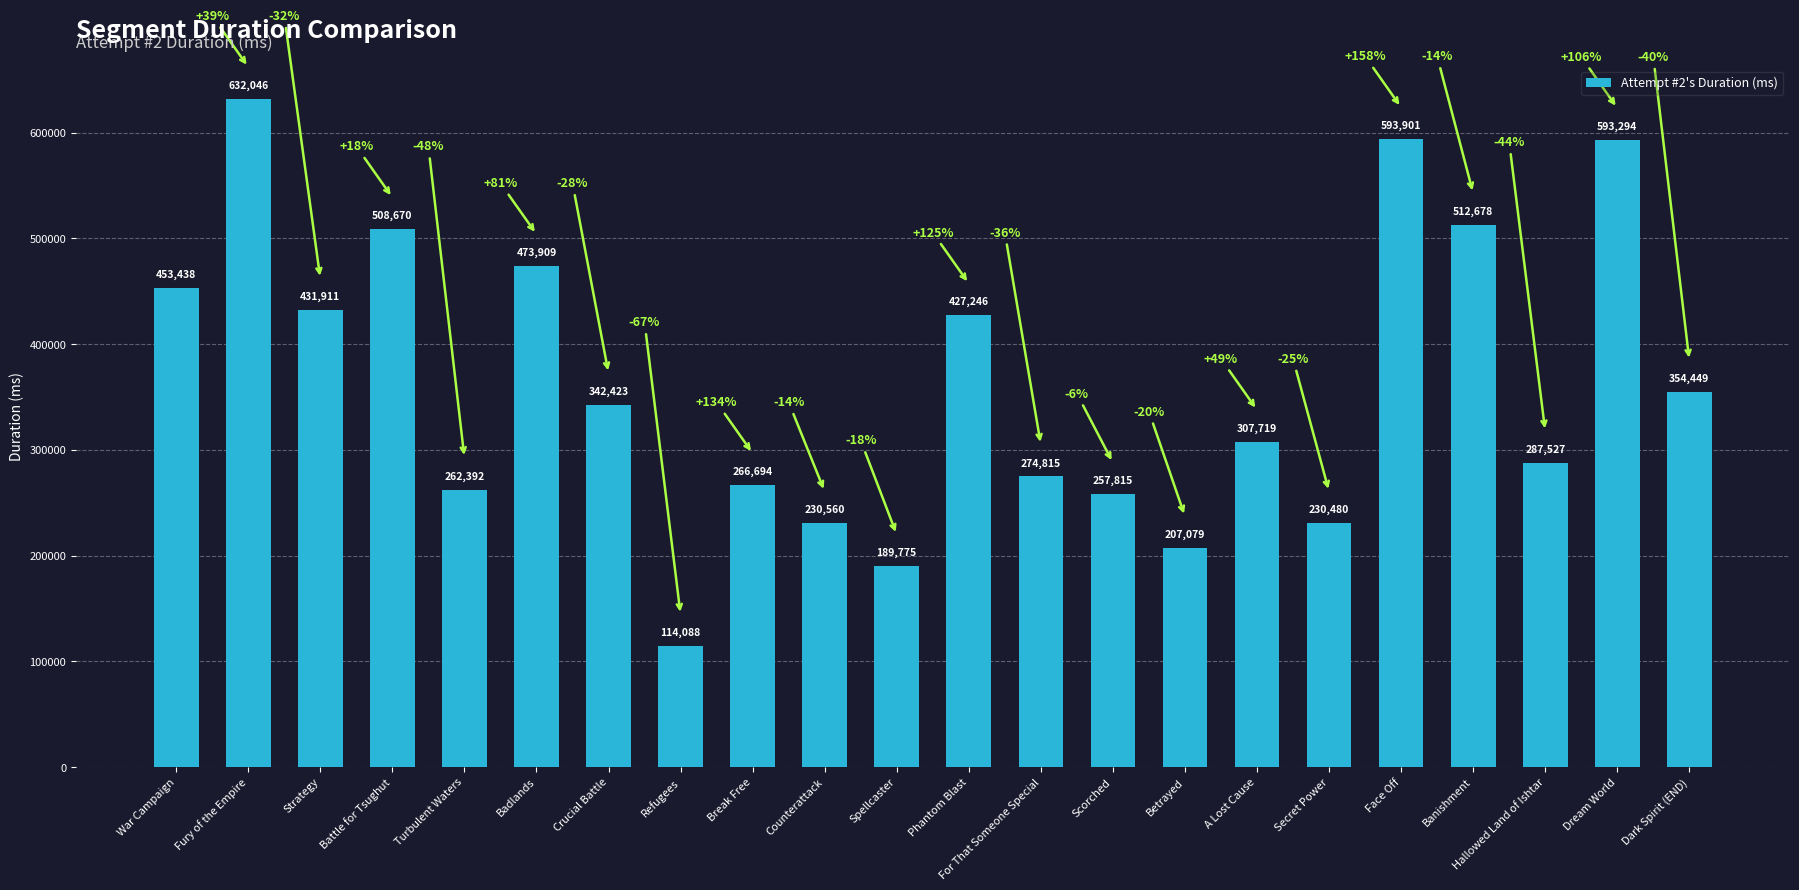

How many data points are less than 342423?

11